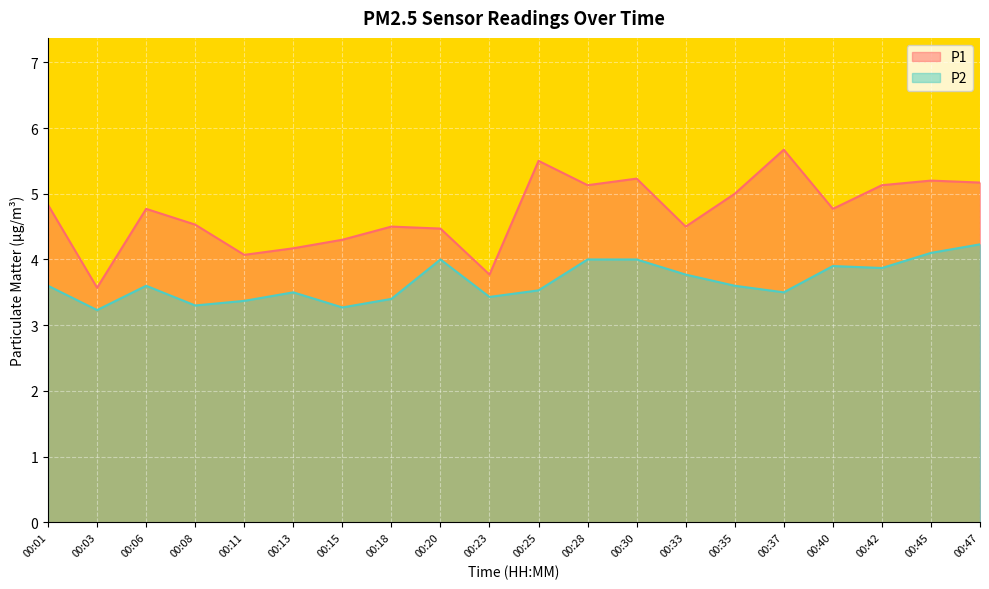

Where is P2 nearest to the value 3?

00:03